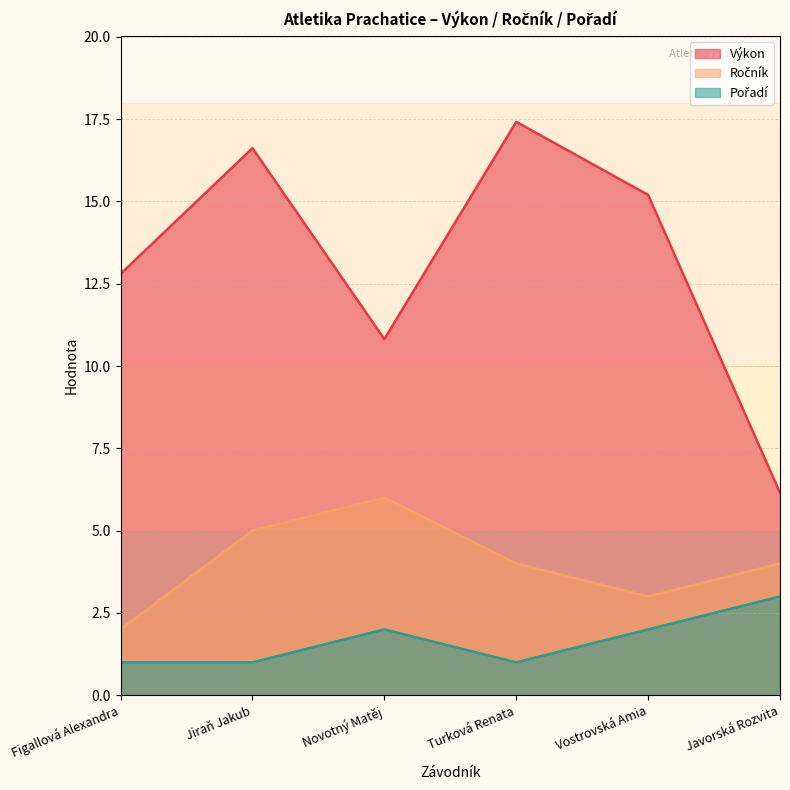

Where is the first local minimum for Pořadí?

Turková Renata